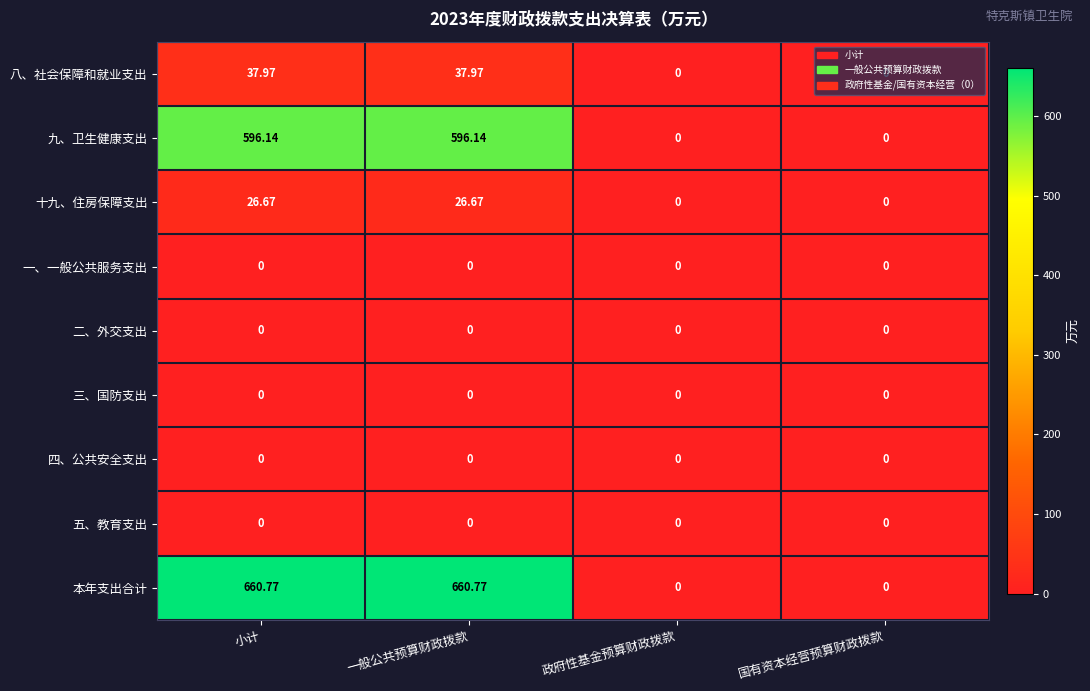

Which series has the largest total across all categories?

本年支出合计